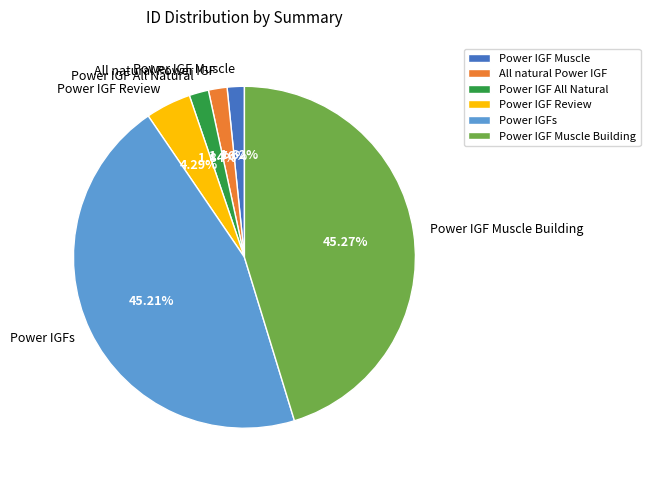

To the nearest percent, what portion does Power IGF Review represent?

4%